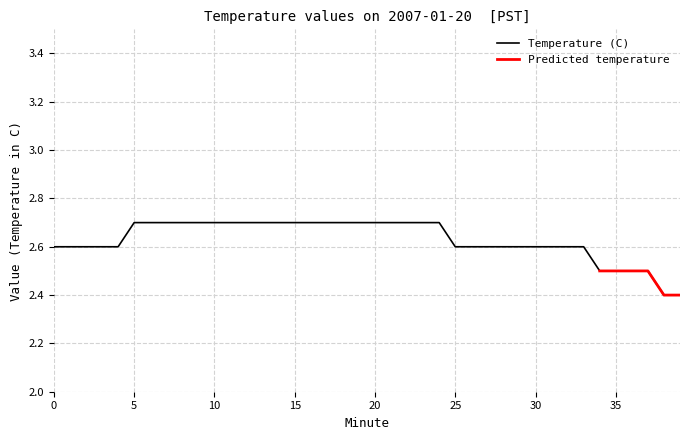

Count the values in the range 2 to 3.

40